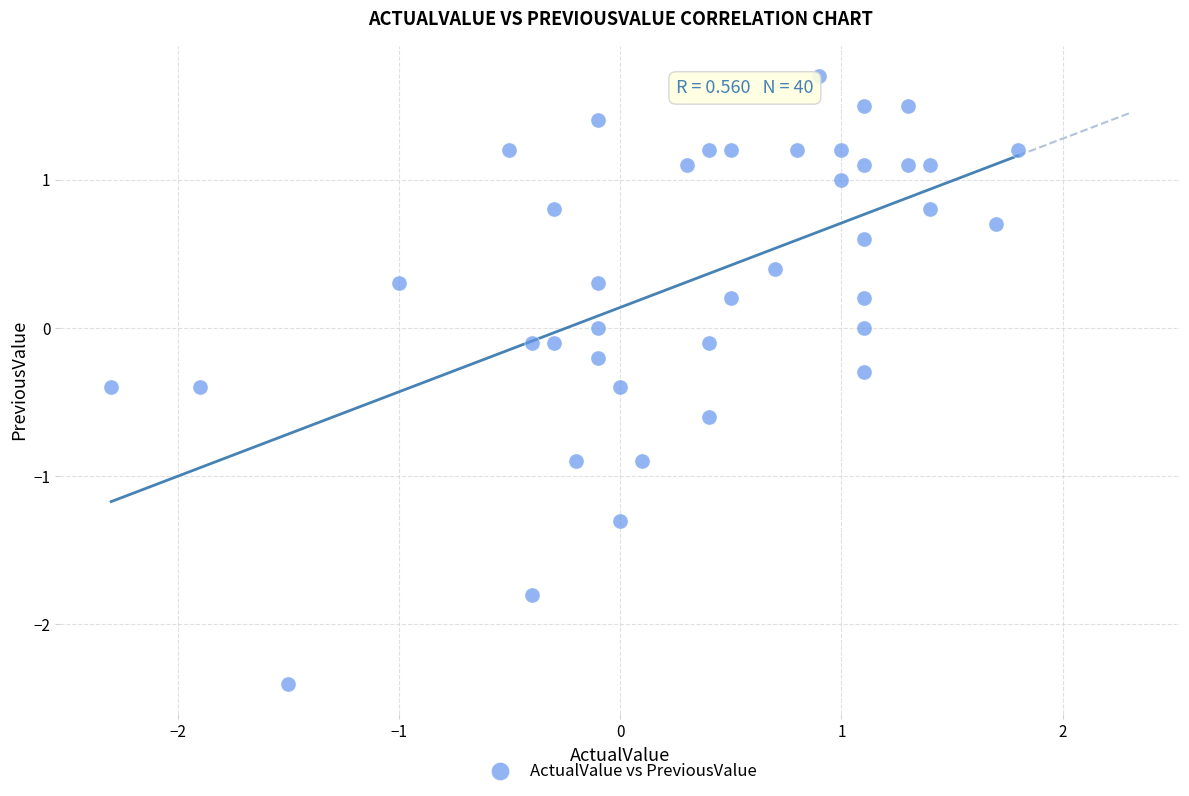

What is the range of Y values (max minus min)?

4.1